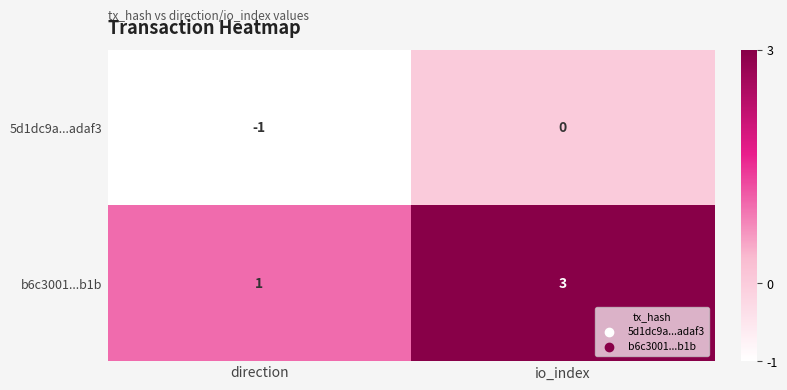

Reading left to right, list all the values displayed in this chart.

5d1dc9a...adaf3: -1	0
b6c3001...b1b: 1	3